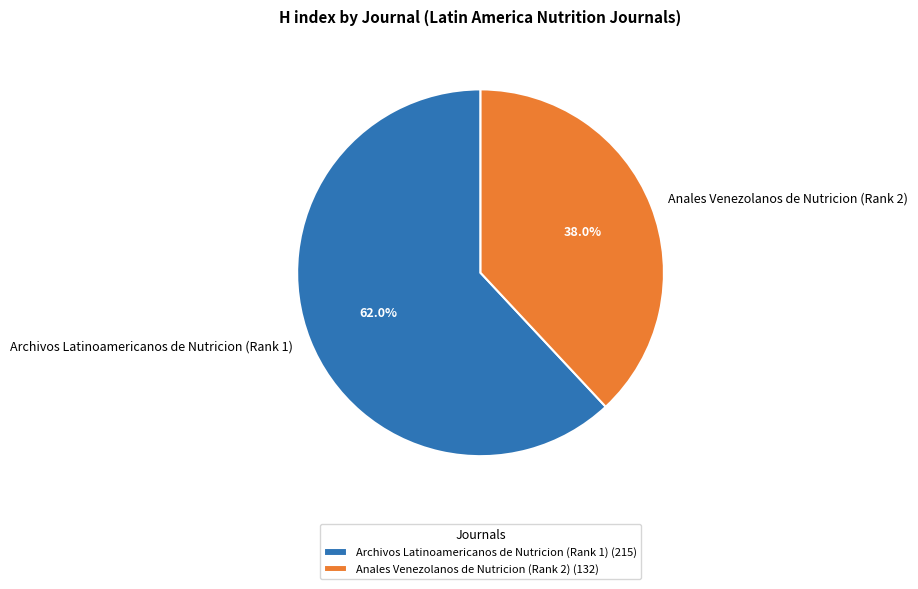

The Archivos Latinoamericanos de Nutricion (Rank 1) slice represents 48% of the pie. True or false?

False